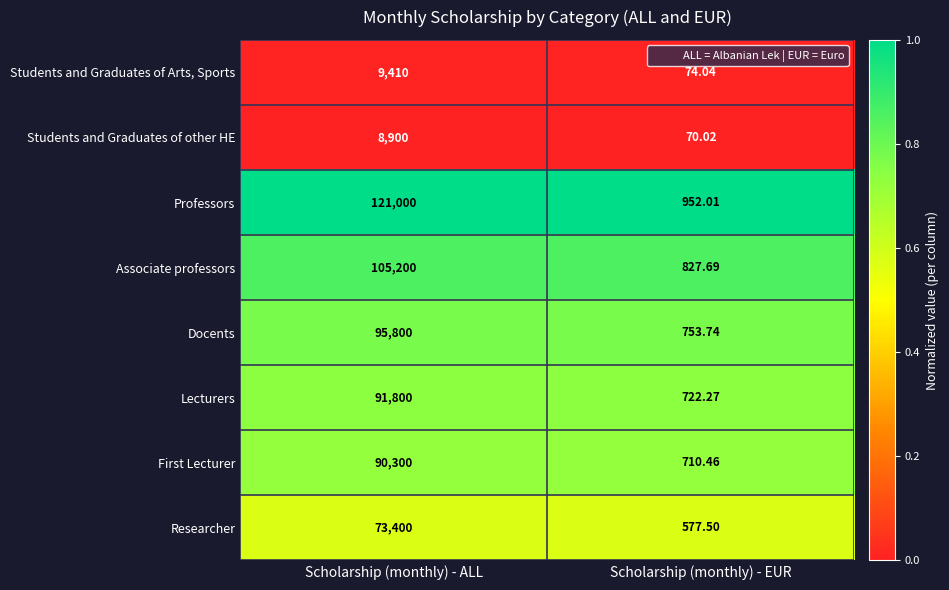

Is the value of Docents at Scholarship (monthly) - EUR greater than the value of Students and Graduates of other HE at Scholarship (monthly) - EUR?

Yes